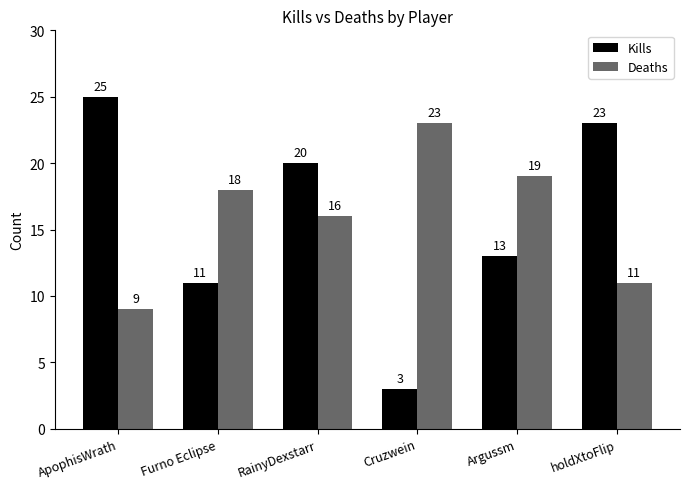

Rank the series by their maximum value, from highest to lowest.

Kills, Deaths